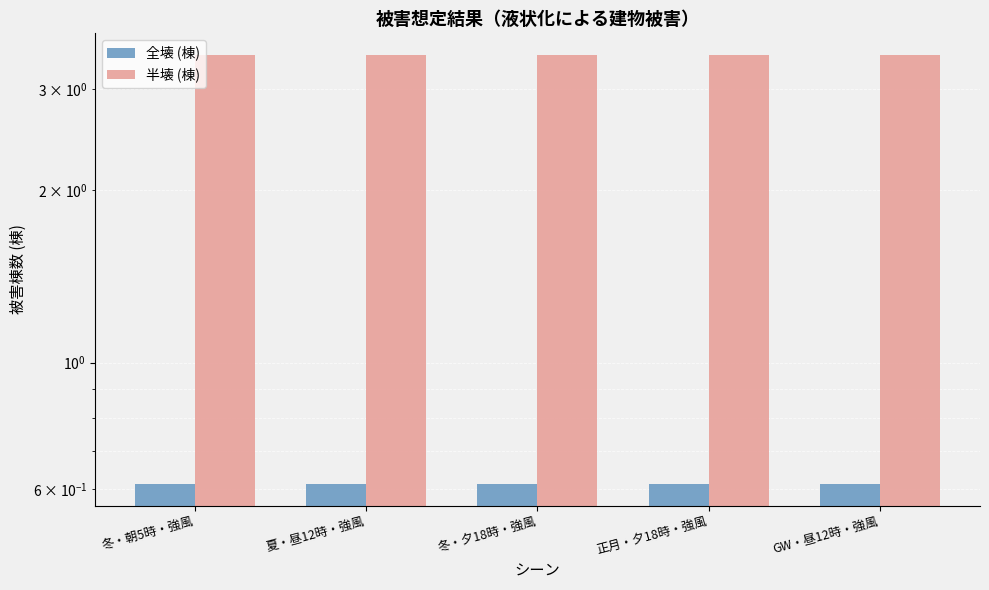

Which label corresponds to the largest value in the chart?

冬・朝5時・強風